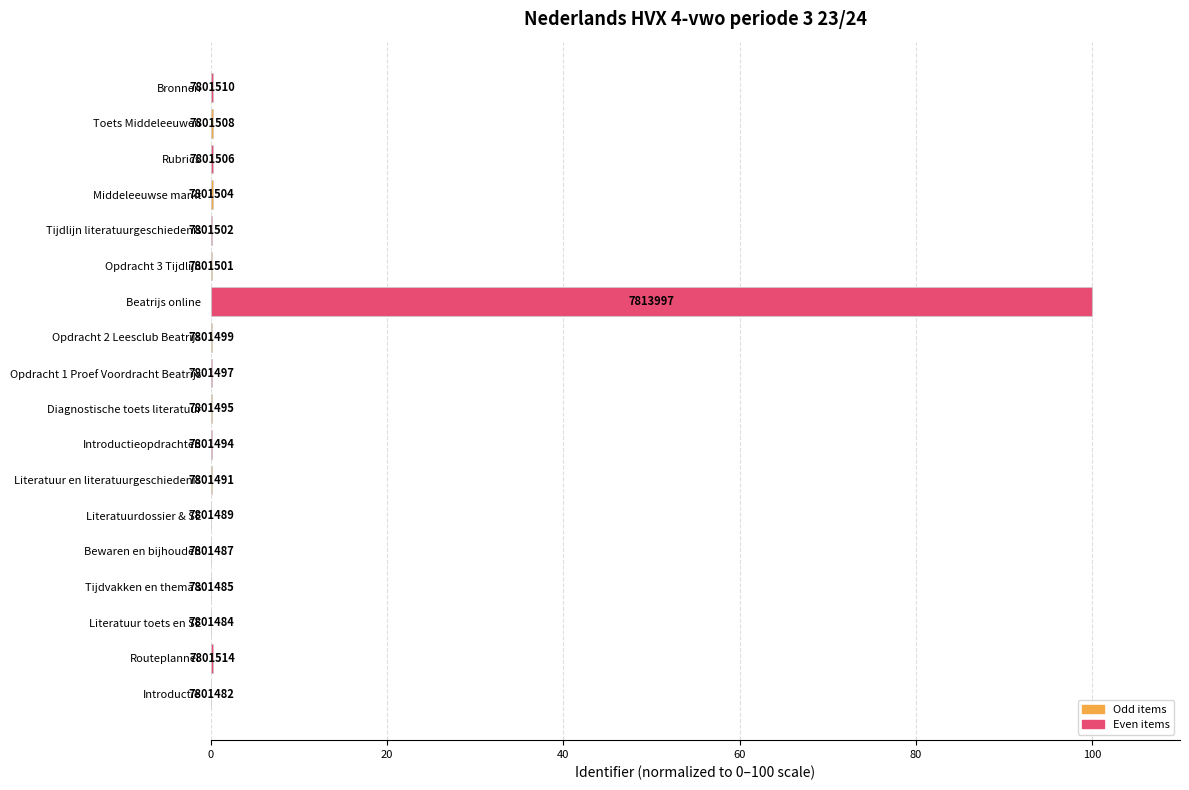

What is the sum of all values?

102.0